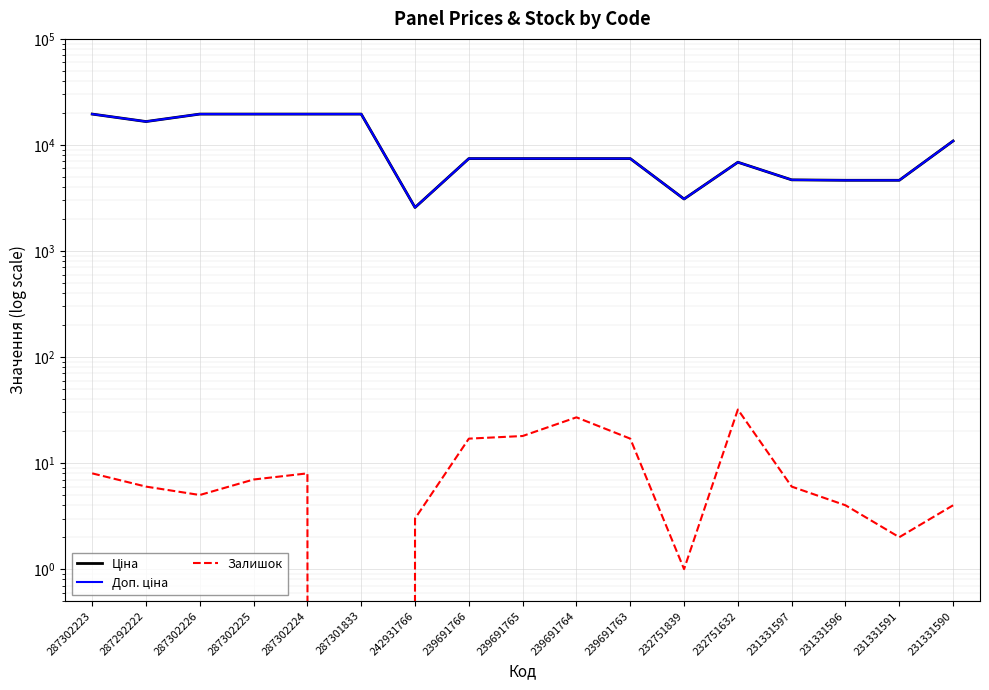

Between 287301833 and 239691766, which is larger?

287301833